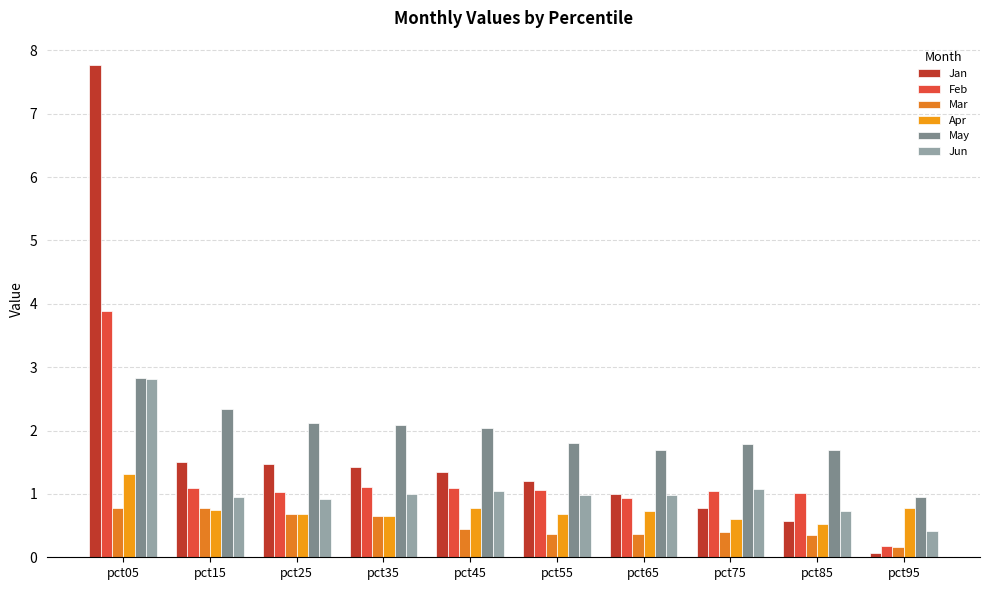

How many bars are there in each group?

6